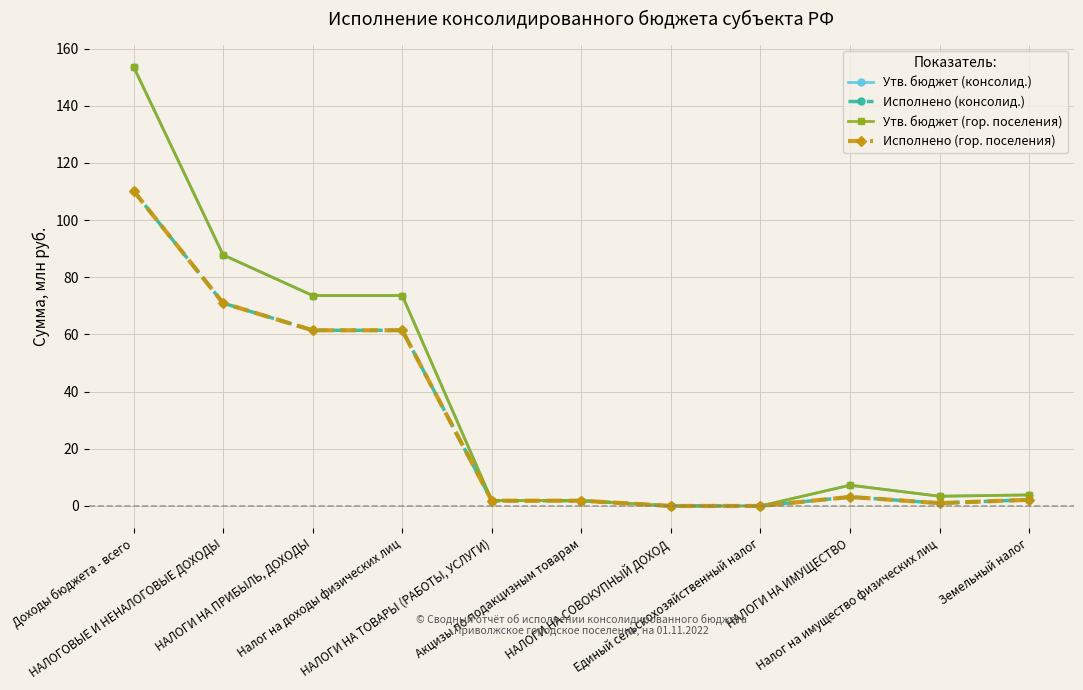

How many interior local peaks does the Исполнено (гор. поселения) series have?

1